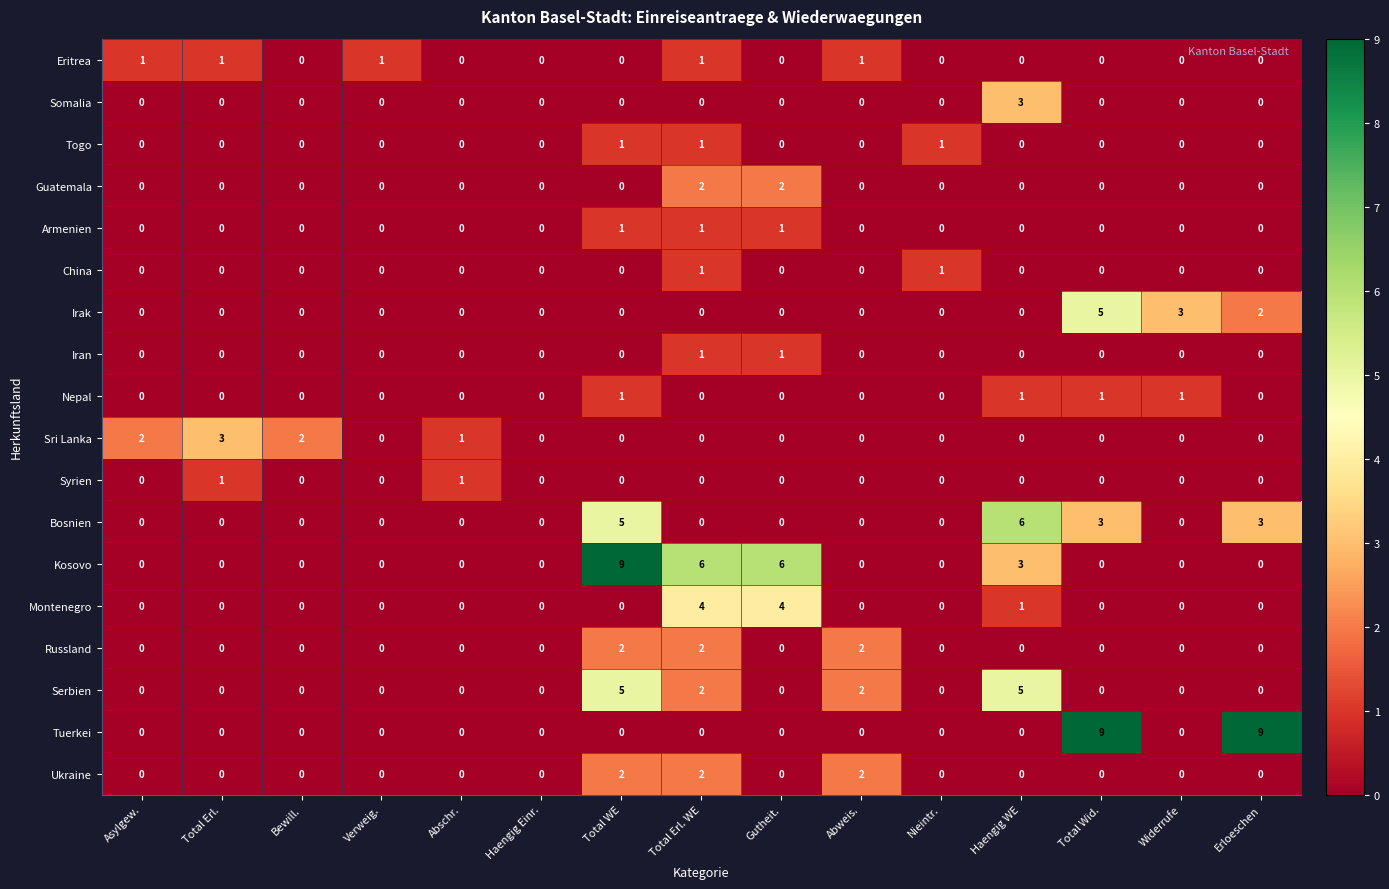

Count the number of categories in the chart.

15